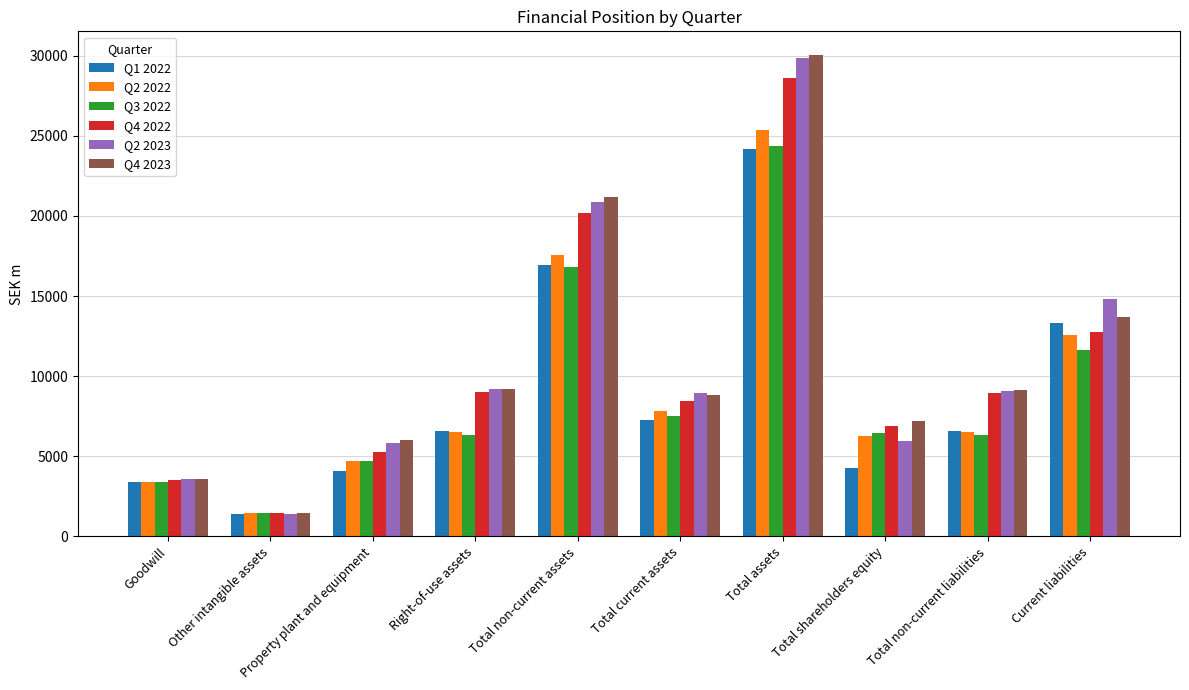

What are all the series names shown in the legend?

Q1 2022, Q2 2022, Q3 2022, Q4 2022, Q2 2023, Q4 2023